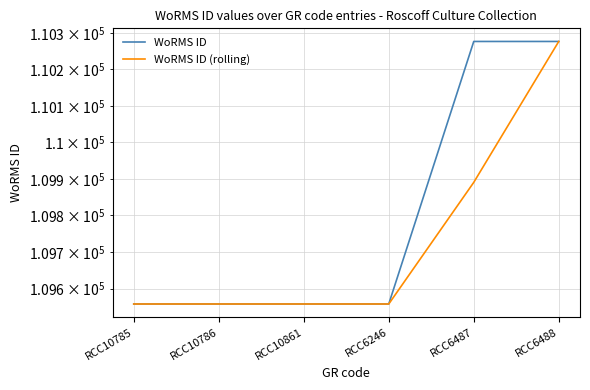

What is the label of the 5th point from the right?

RCC10786